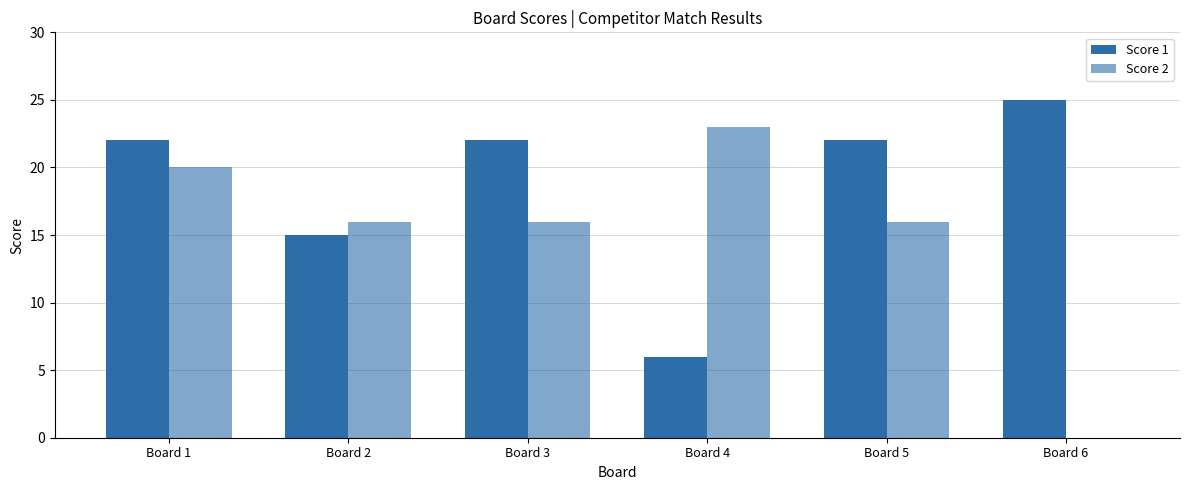

Reading left to right, transcribe all the data shown in this chart.

Score 1: Board 1=22	Board 2=15	Board 3=22	Board 4=6	Board 5=22	Board 6=25
Score 2: Board 1=20	Board 2=16	Board 3=16	Board 4=23	Board 5=16	Board 6=0